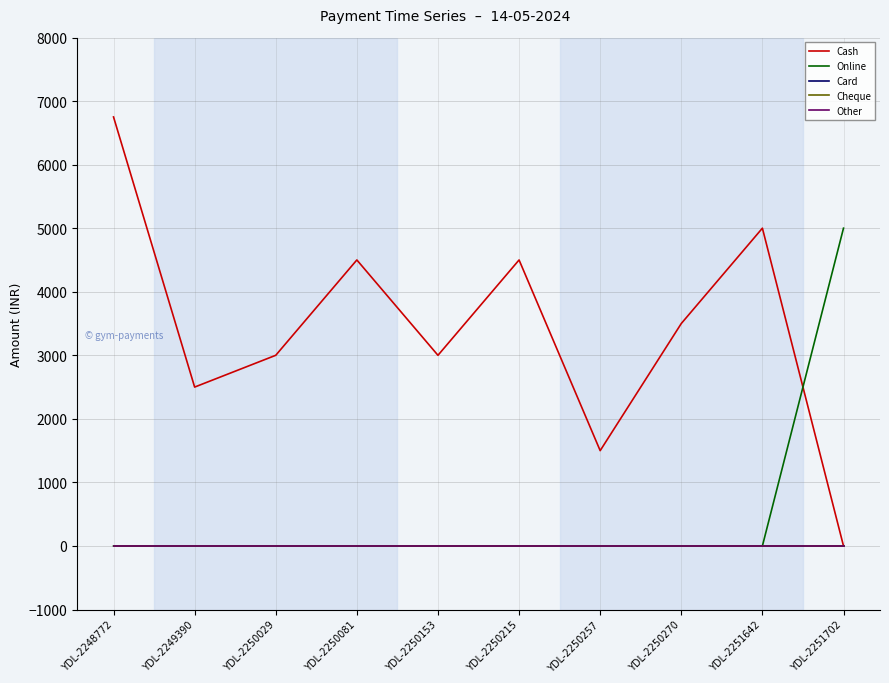

Reading left to right, list all the values displayed in this chart.

Cash: YDL-2248772=6750	YDL-2249390=2500	YDL-2250029=3000	YDL-2250081=4500	YDL-2250153=3000	YDL-2250215=4500	YDL-2250257=1500	YDL-2250270=3500	YDL-2251642=5000	YDL-2251702=0
Online: YDL-2248772=0	YDL-2249390=0	YDL-2250029=0	YDL-2250081=0	YDL-2250153=0	YDL-2250215=0	YDL-2250257=0	YDL-2250270=0	YDL-2251642=0	YDL-2251702=5000
Card: YDL-2248772=0	YDL-2249390=0	YDL-2250029=0	YDL-2250081=0	YDL-2250153=0	YDL-2250215=0	YDL-2250257=0	YDL-2250270=0	YDL-2251642=0	YDL-2251702=0
Cheque: YDL-2248772=0	YDL-2249390=0	YDL-2250029=0	YDL-2250081=0	YDL-2250153=0	YDL-2250215=0	YDL-2250257=0	YDL-2250270=0	YDL-2251642=0	YDL-2251702=0
Other: YDL-2248772=0	YDL-2249390=0	YDL-2250029=0	YDL-2250081=0	YDL-2250153=0	YDL-2250215=0	YDL-2250257=0	YDL-2250270=0	YDL-2251642=0	YDL-2251702=0